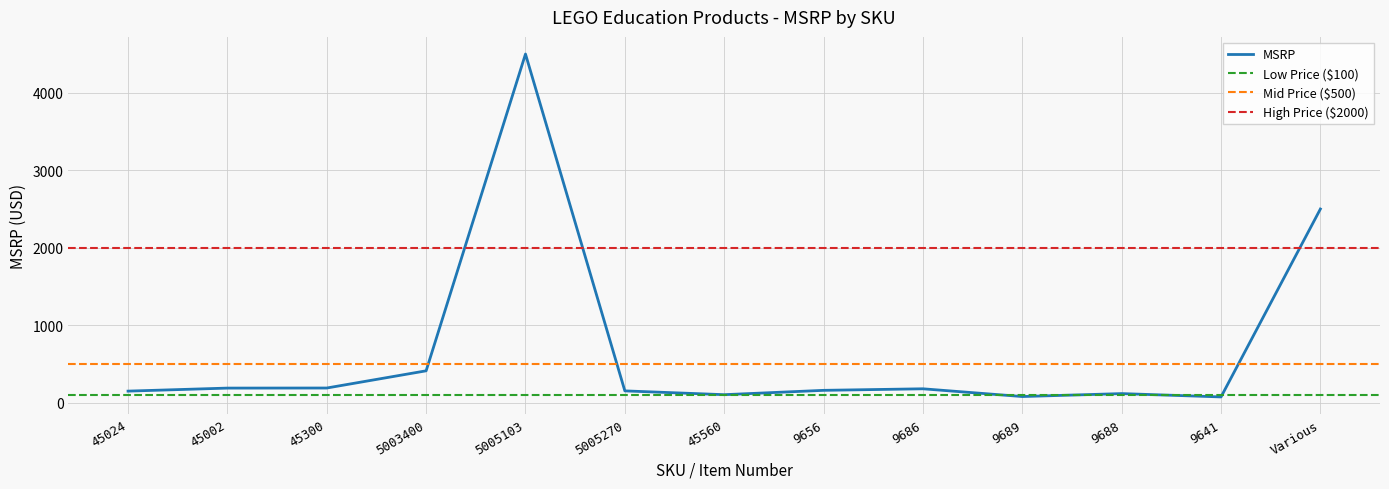

What is the average value?

677.7